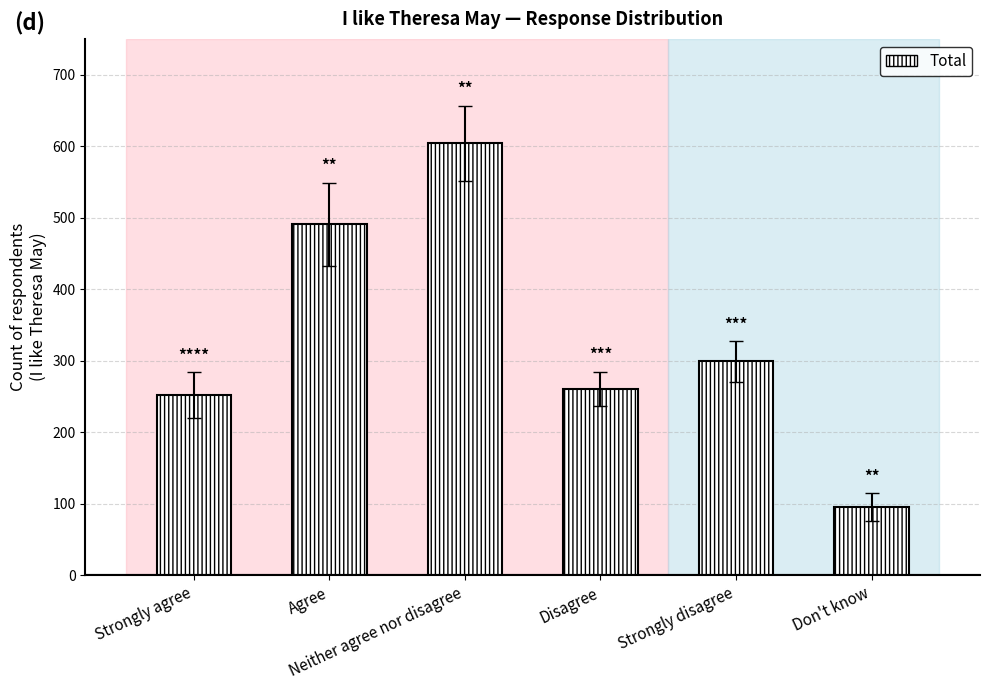

List the labels in order of value, smallest first.

Don't know, Strongly agree, Disagree, Strongly disagree, Agree, Neither agree nor disagree